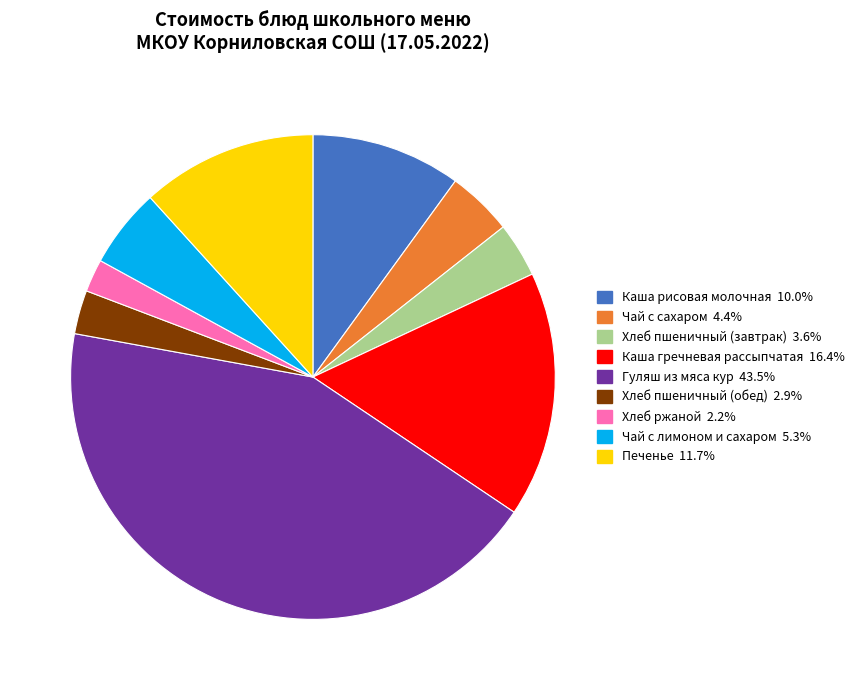

The Хлеб ржаной slice represents 2% of the pie. True or false?

True